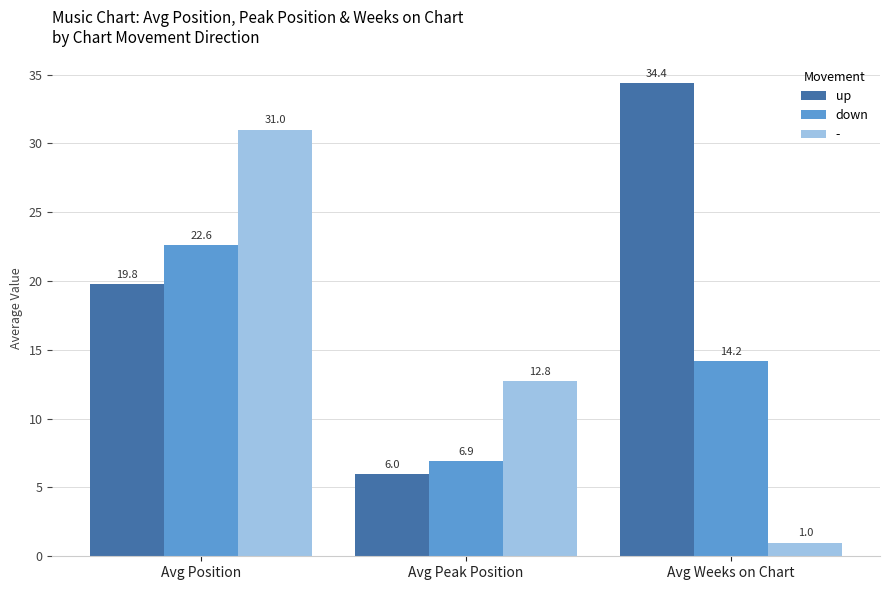

How many data points in down are less than 14?

1